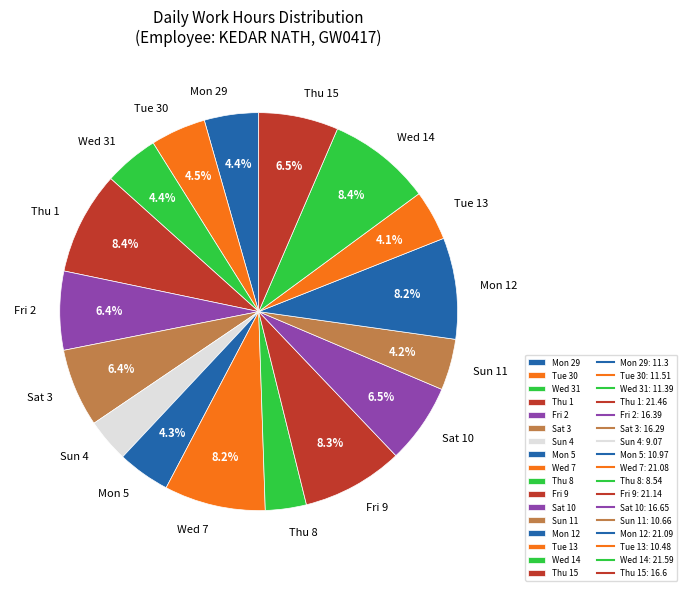

Which has a higher value, Fri 9 or Sun 11?

Fri 9